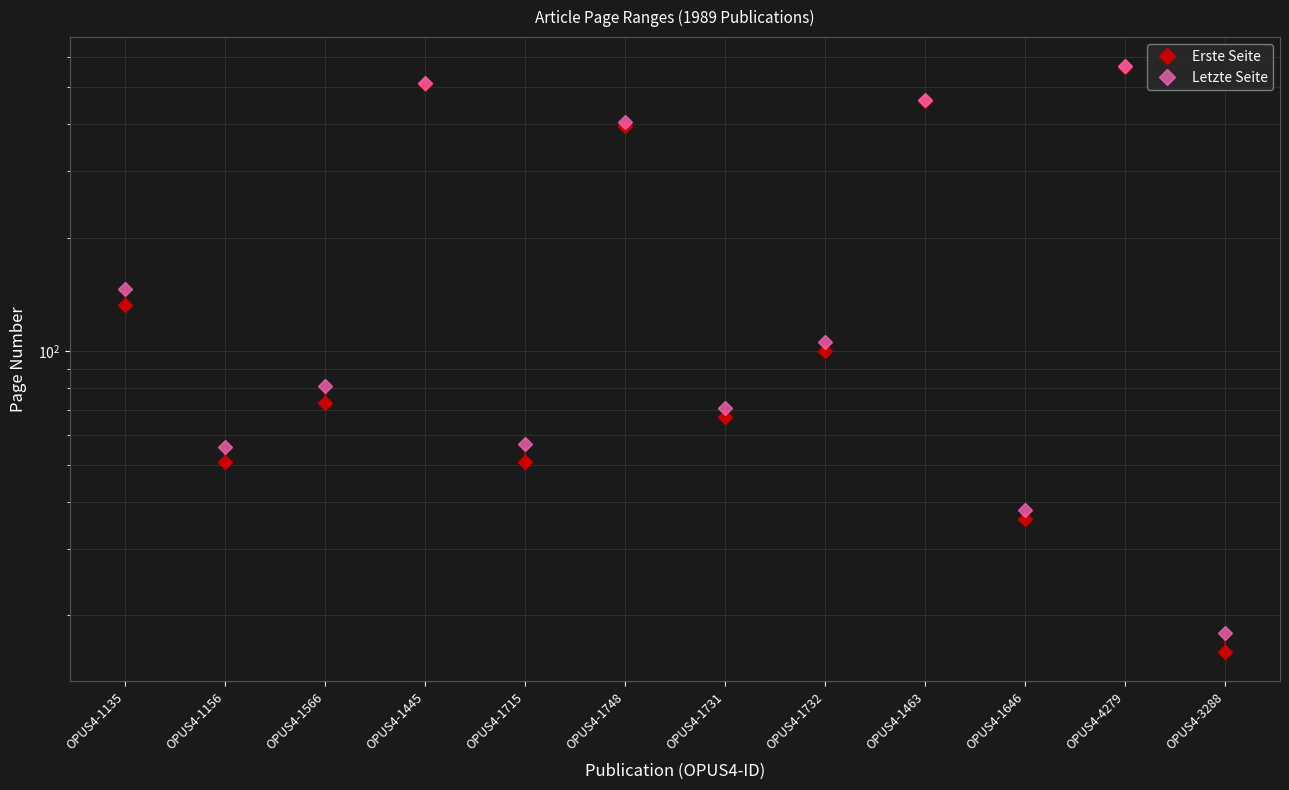

The value of Letzte Seite at OPUS4-1715 is 97. True or false?

False